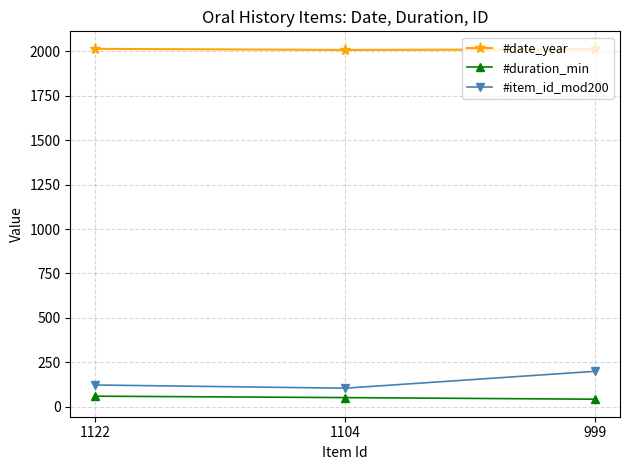

Does the chart have visible grid lines?

Yes